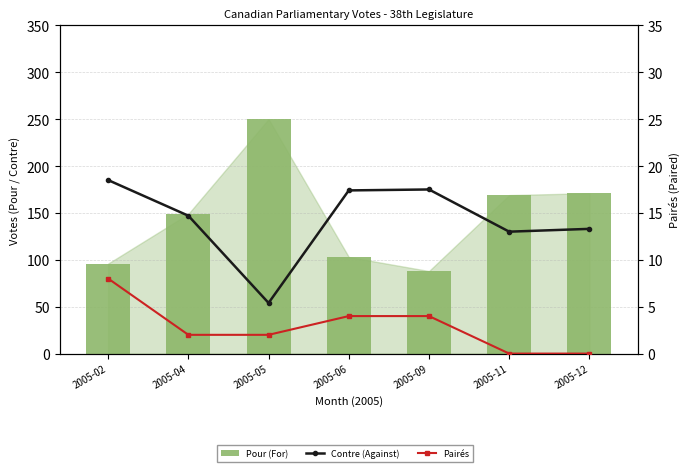

How many values in the Contre (Against) series exceed 14?

4